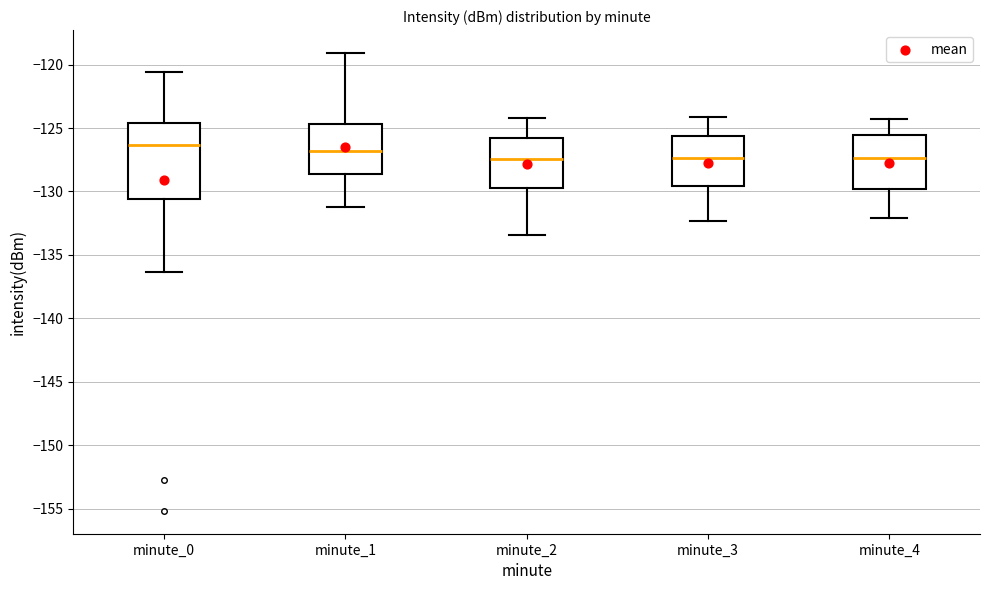

Where is the lower edge of the box for minute_4 on the y-axis? The values are not printed on the chart, so give them approximately, as read against the axis.

-130.0